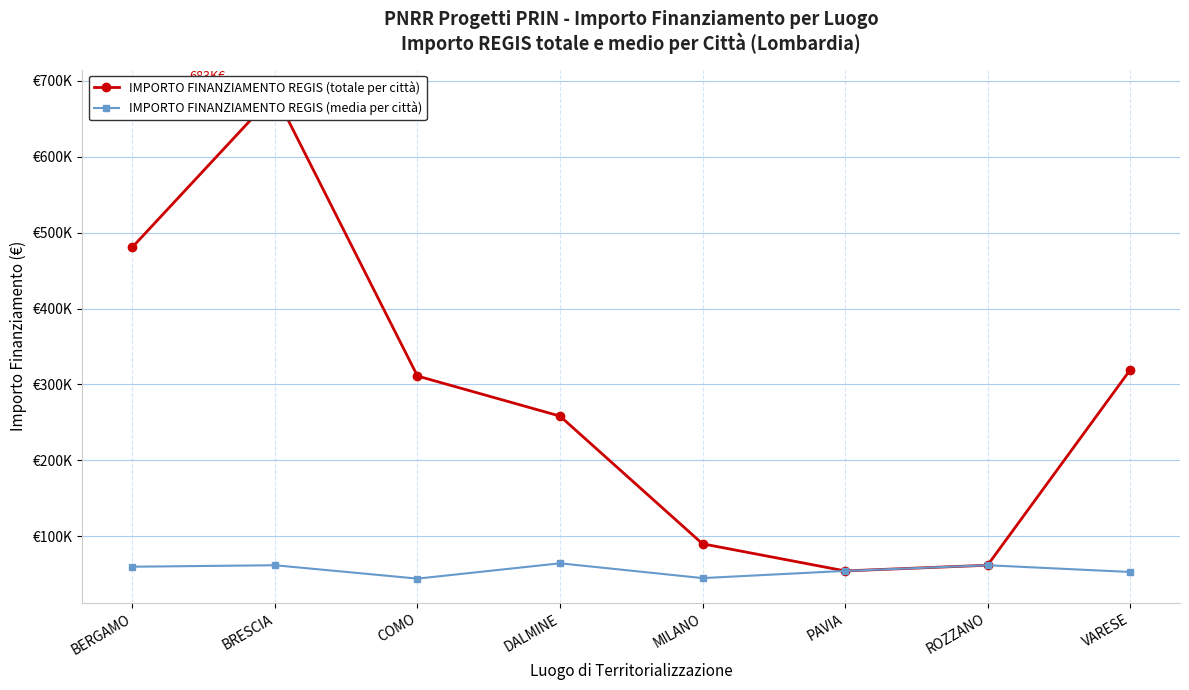

Which label corresponds to the smallest value in the chart?

COMO